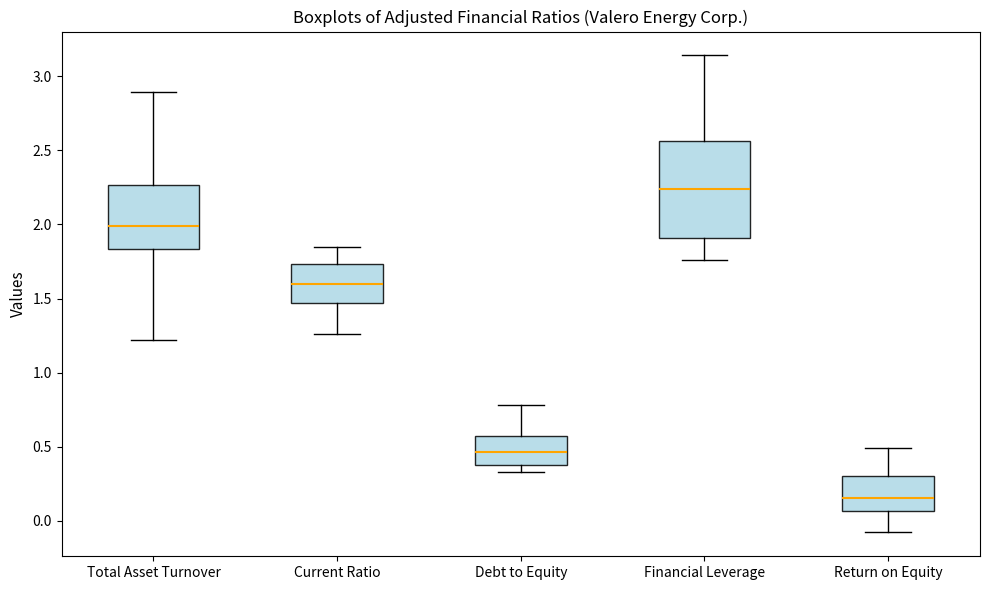

Comparing the boxes themselves (not the whiskers), which one is the tallest?

Financial Leverage